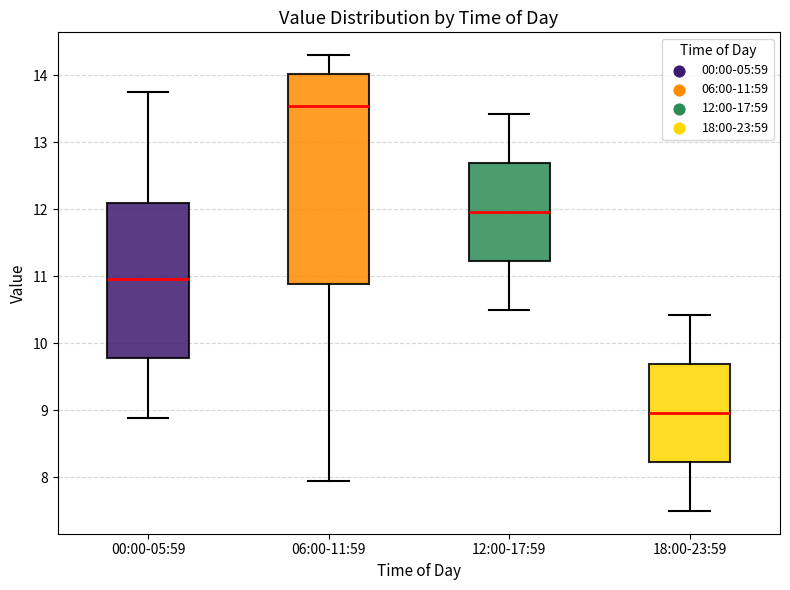

Reading left to right, read every box against the y-axis: the position of its median line, the range the box covers, and the ends of its whiskers. The values are not printed on the chart, so give them approximately, as read against the axis.

00:00-05:59: median 11.0, box 9.8 to 12.1, whiskers 8.9 to 13.8
06:00-11:59: median 13.5, box 10.9 to 14.0, whiskers 8.0 to 14.3
12:00-17:59: median 12.0, box 11.2 to 12.7, whiskers 10.5 to 13.4
18:00-23:59: median 9.0, box 8.2 to 9.7, whiskers 7.5 to 10.4